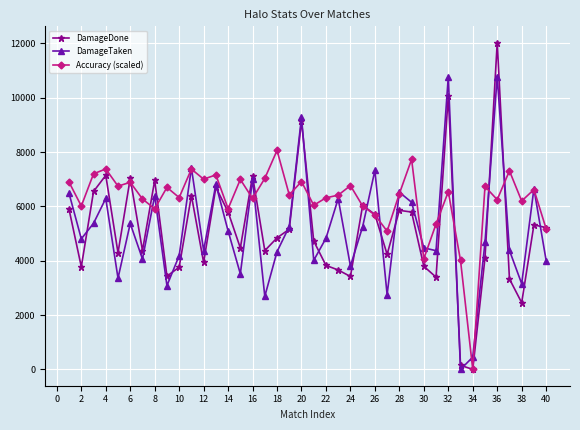

Which series has the largest total across all categories?

Accuracy (scaled)